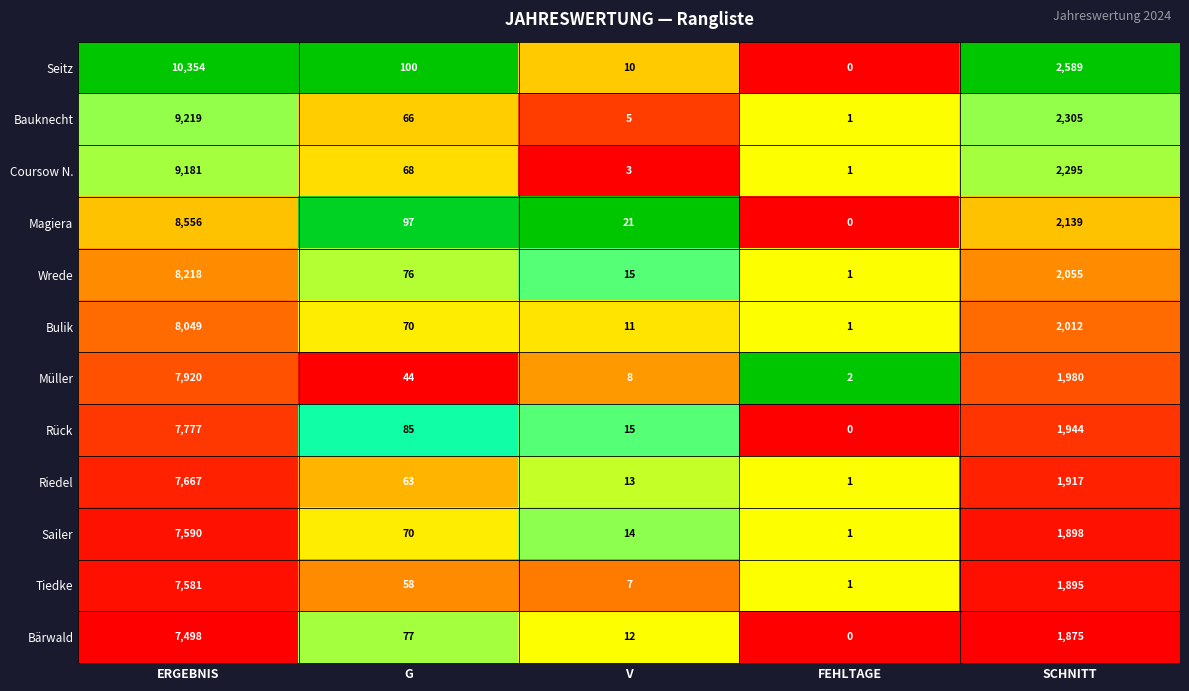

Which label corresponds to the largest value in the chart?

ERGEBNIS